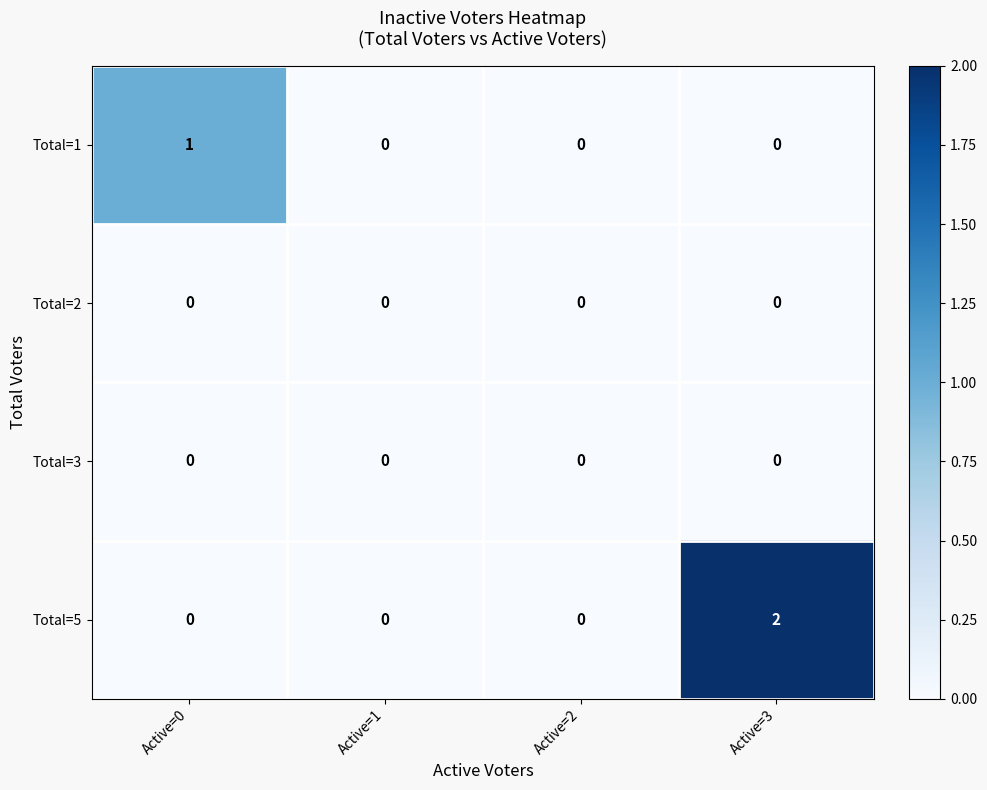

How many series are shown in this chart?

4